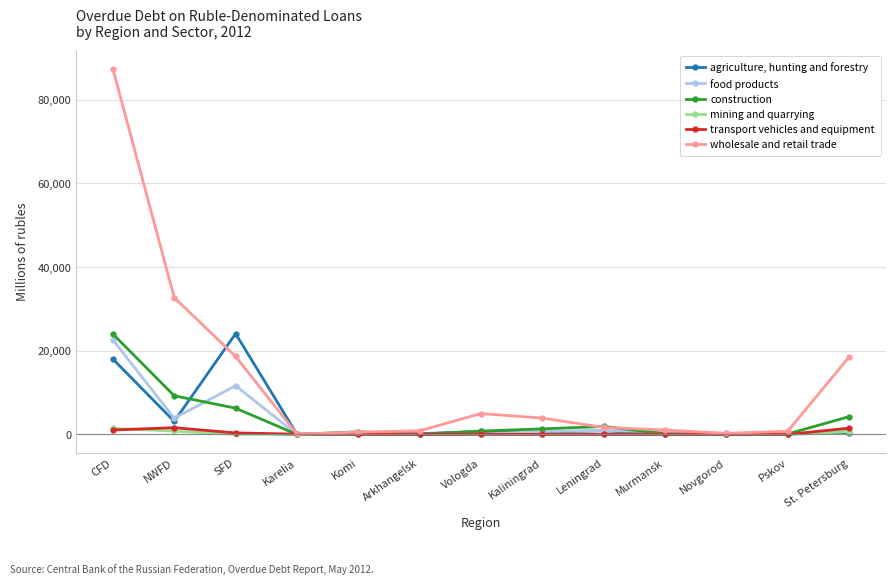

Between which two adjacent categories do transport vehicles and equipment and food products first intersect?

SFD and Karelia